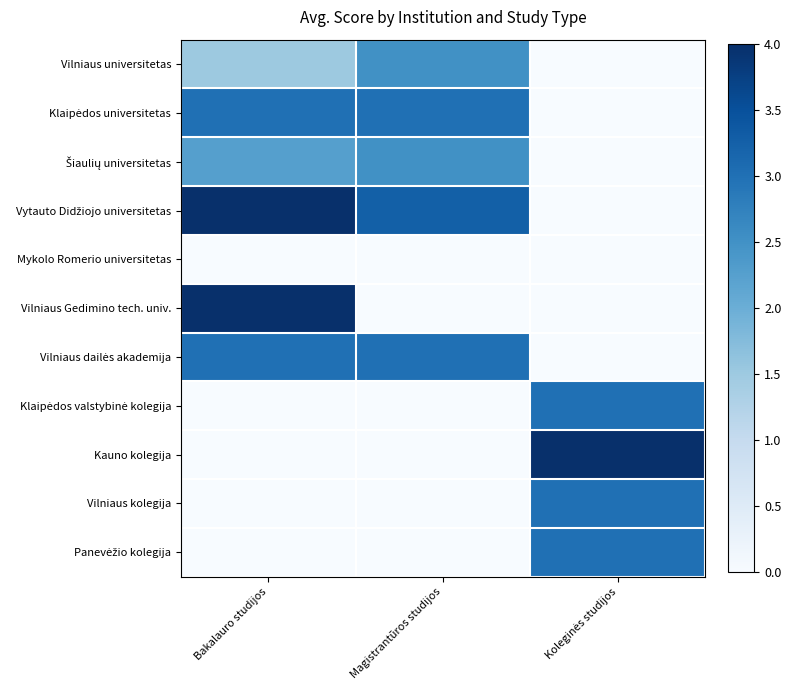

Which series has the largest range (max minus min)?

Vytauto Didžiojo universitetas